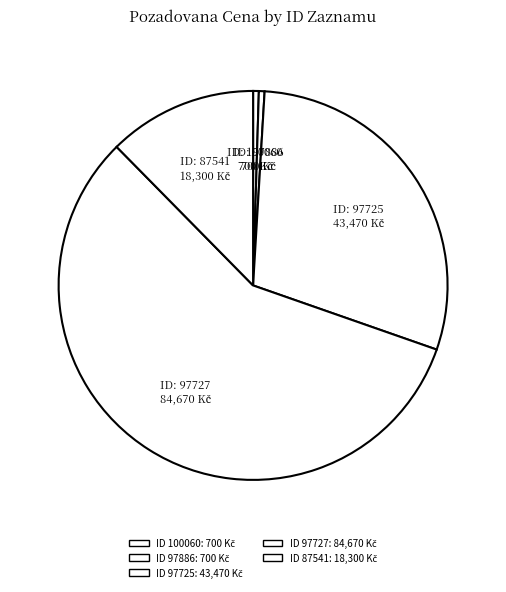

To the nearest percent, what is the difference between the largest and smallest slice percentages?

57%